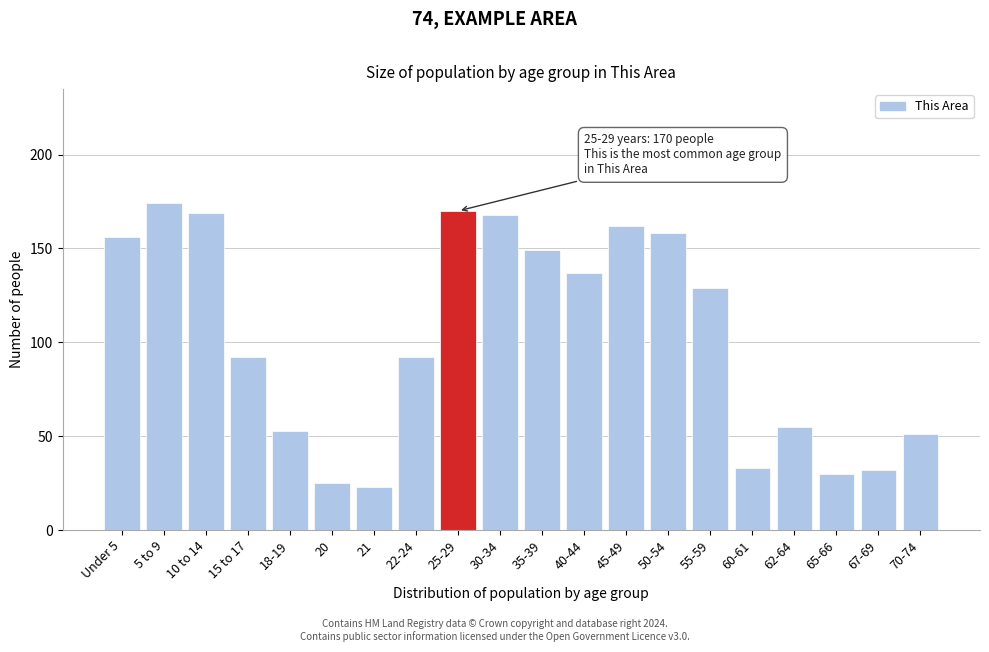

Reading right to left, what are all the values shown in this chart?

70-74=51	67-69=32	65-66=30	62-64=55	60-61=33	55-59=129	50-54=158	45-49=162	40-44=137	35-39=149	30-34=168	25-29=170	22-24=92	21=23	20=25	18-19=53	15 to 17=92	10 to 14=169	5 to 9=174	Under 5=156